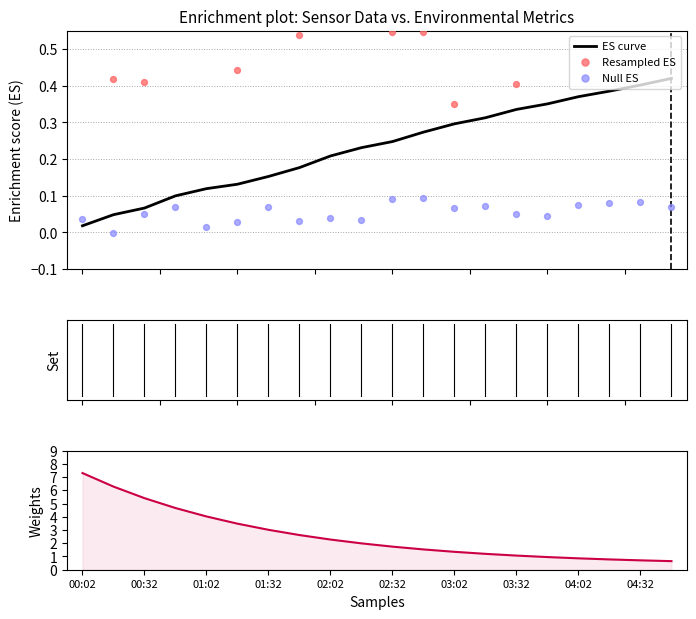

Is the value of Null ES at 04:32 greater than the value of Weights at 04:02?

No